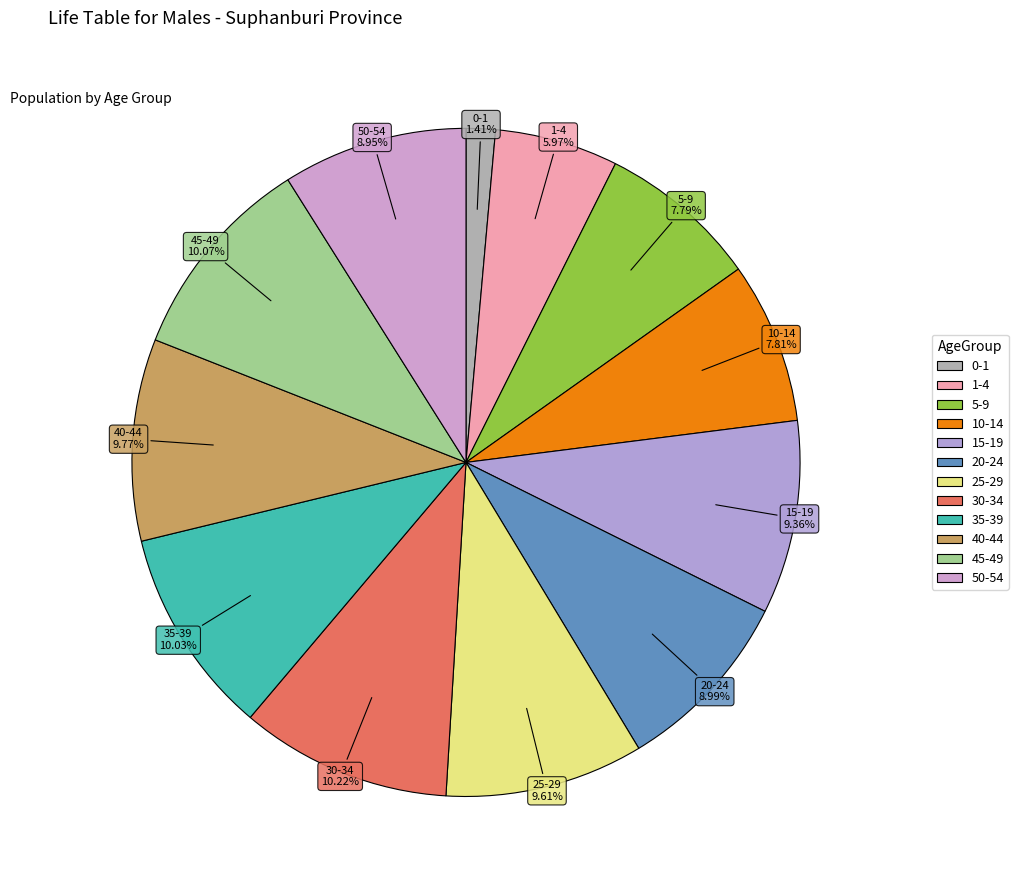

The 25-29 slice represents 10% of the pie. True or false?

True